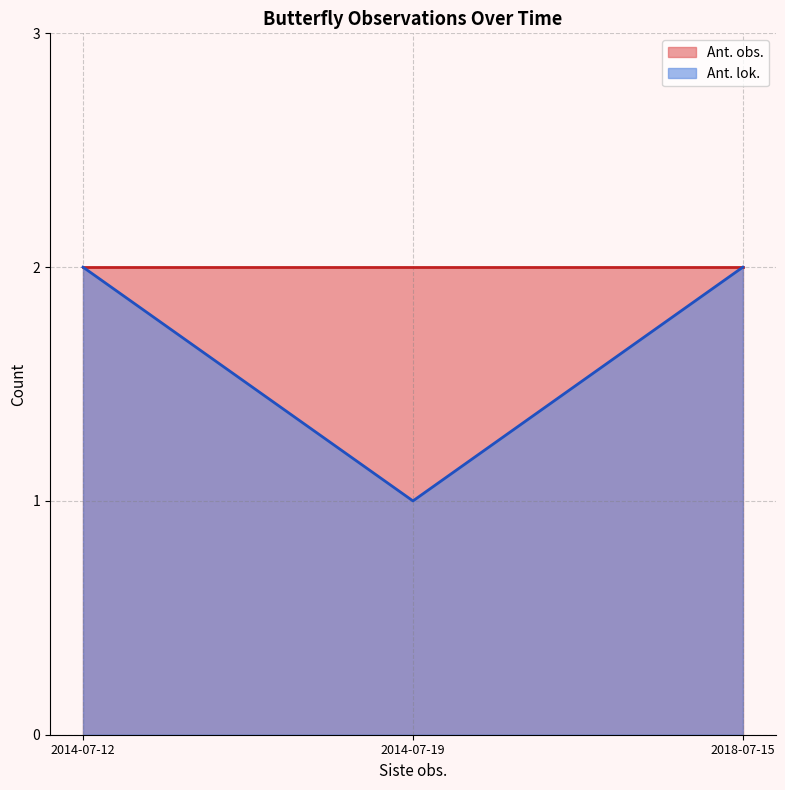

Rank the series by their average value, from highest to lowest.

Ant. obs., Ant. lok.